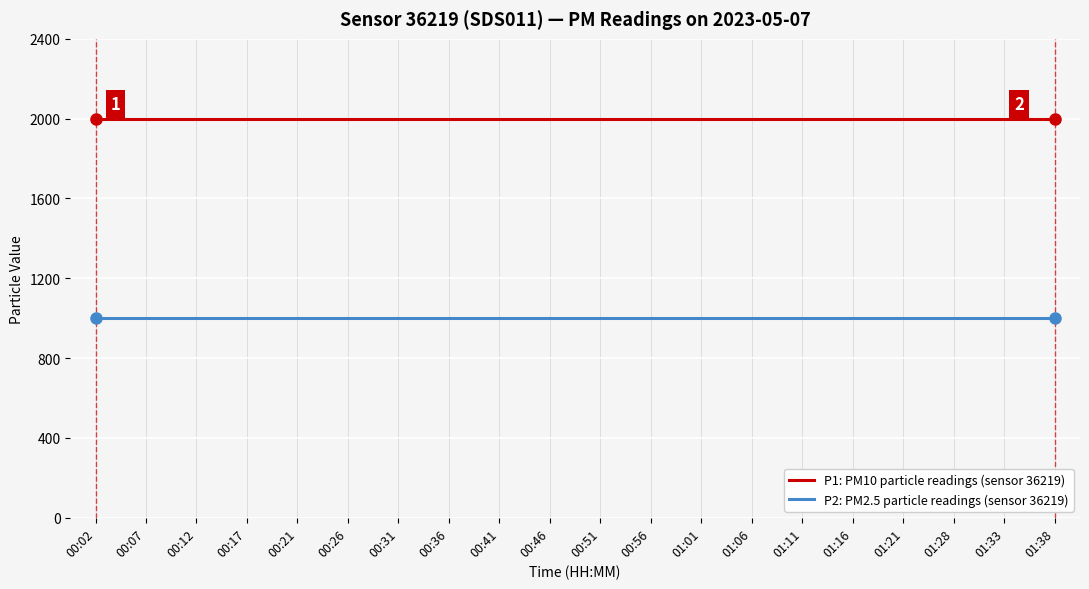

What is the spread (max minus min) of values at 01:01?

1000.0